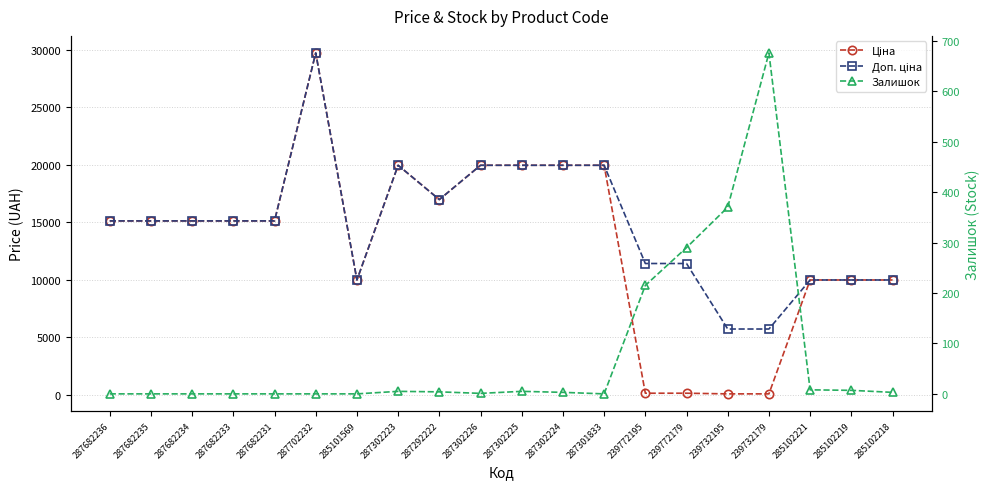

Does the chart have visible grid lines?

Yes